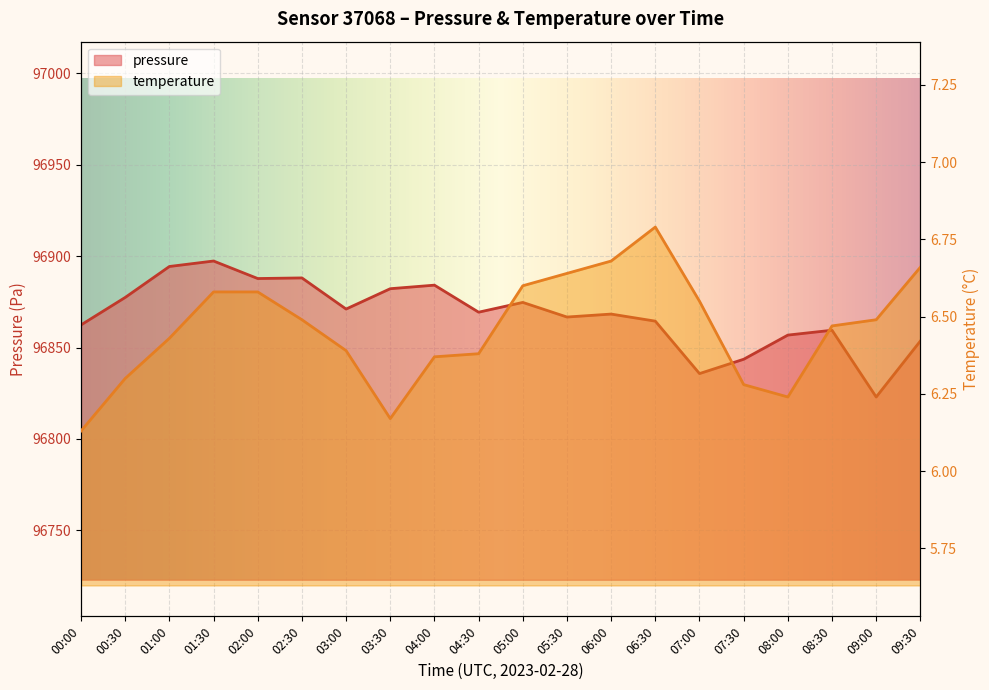

Is it true that temperature equals 6.6 at 01:30?

True